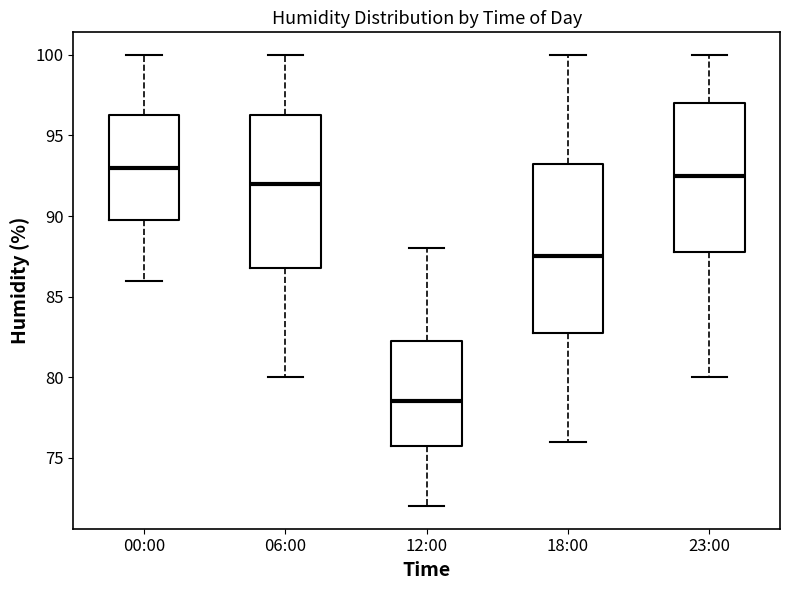

Reading left to right, read every box against the y-axis: the position of its median line, the range the box covers, and the ends of its whiskers. The values are not printed on the chart, so give them approximately, as read against the axis.

00:00: median 93.0, box 90.0 to 96.5, whiskers 86.0 to 100.0
06:00: median 92.0, box 87.0 to 96.5, whiskers 80.0 to 100.0
12:00: median 78.5, box 76.0 to 82.5, whiskers 72.0 to 88.0
18:00: median 87.5, box 83.0 to 93.5, whiskers 76.0 to 100.0
23:00: median 92.5, box 88.0 to 97.0, whiskers 80.0 to 100.0